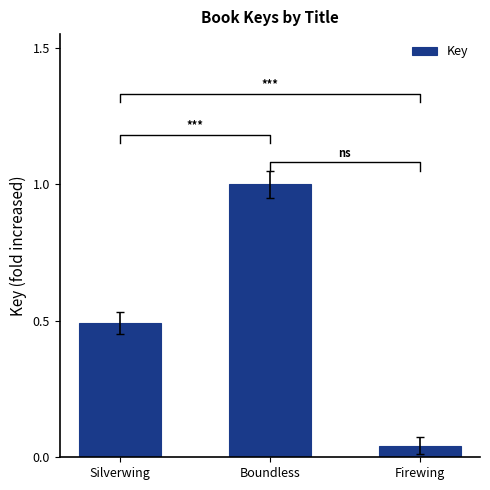

Which has a higher value, Silverwing or Firewing?

Silverwing